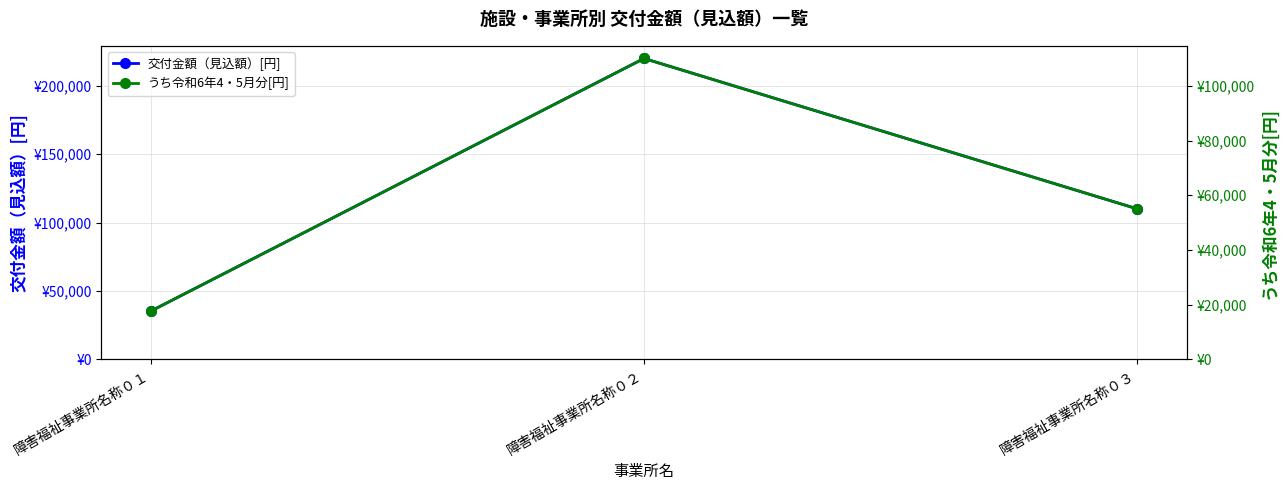

What is the value of the うち令和6年4・5月分[円] point at the 2nd from the left?

110000